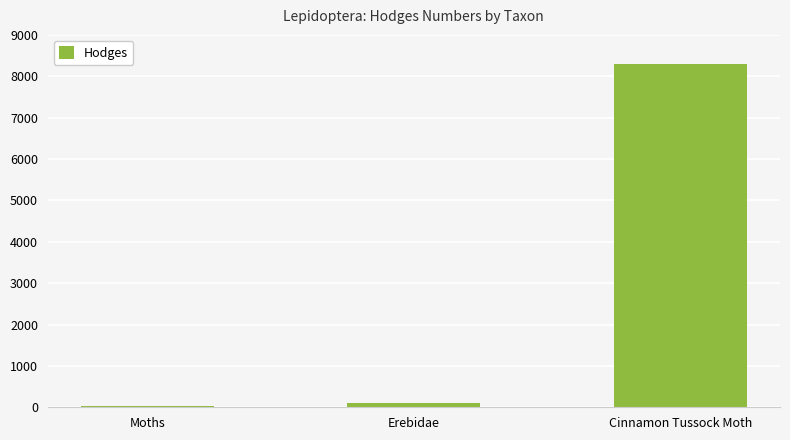

Where is the data nearest to the value 4164?

Erebidae